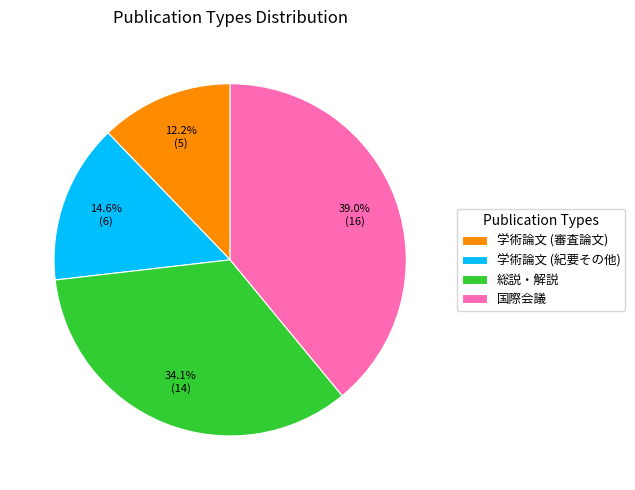

To the nearest percent, what is the combined percentage of 学術論文 (審査論文) and 国際会議?

51%